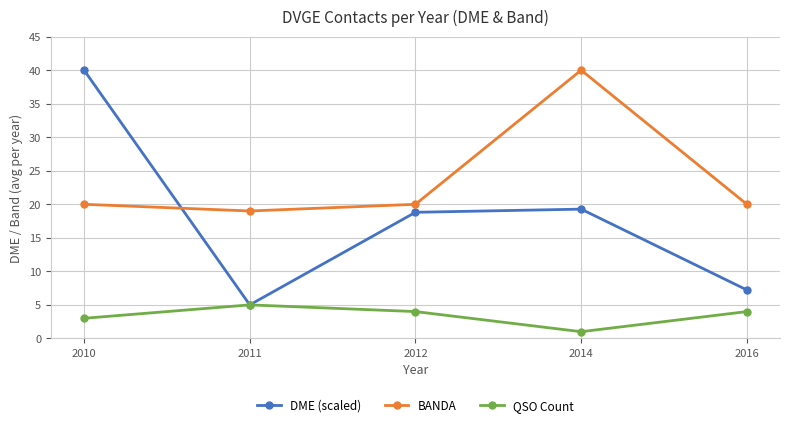

Which series has the largest total across all categories?

BANDA